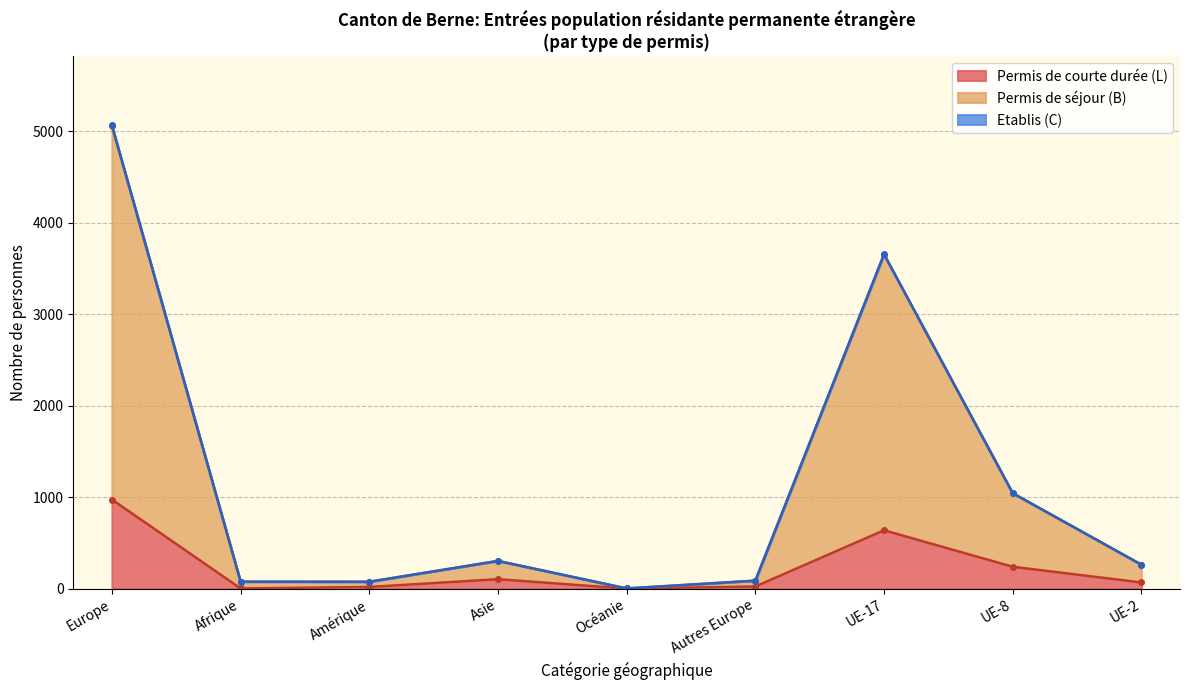

Where is Permis de courte durée (L) nearest to the value 488?

UE-17